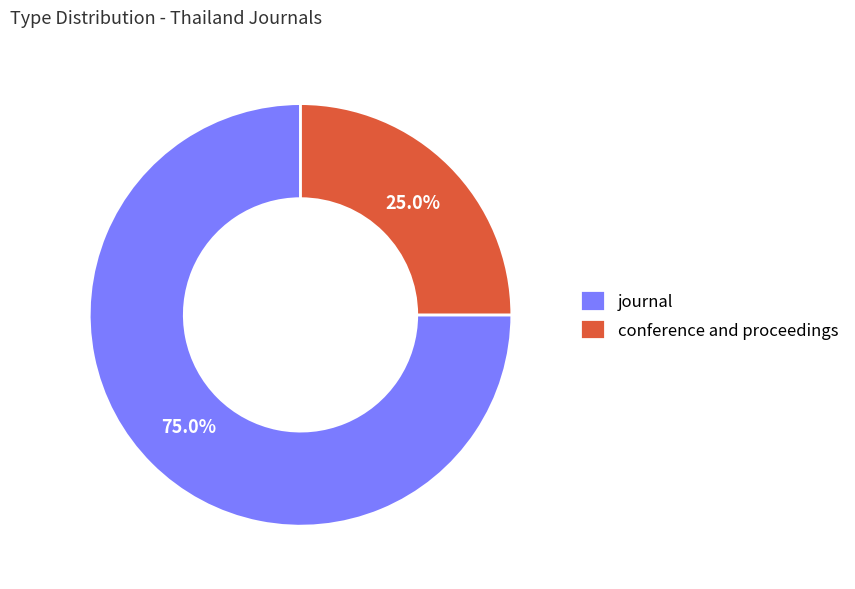

True or false: journal accounts for 89% of the total.

False